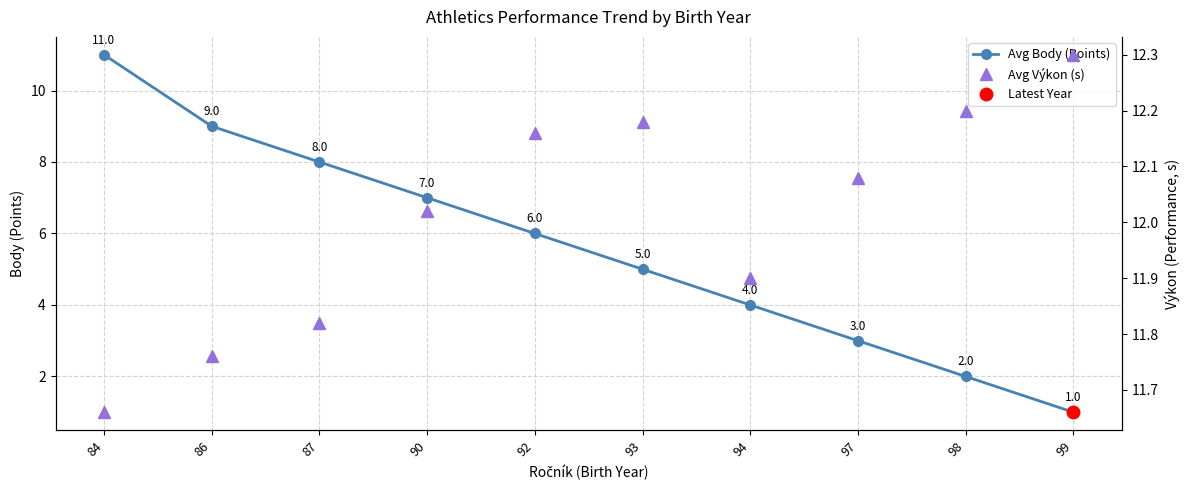

Between 90 and 98, which series saw the biggest shift?

Avg Body (Points)